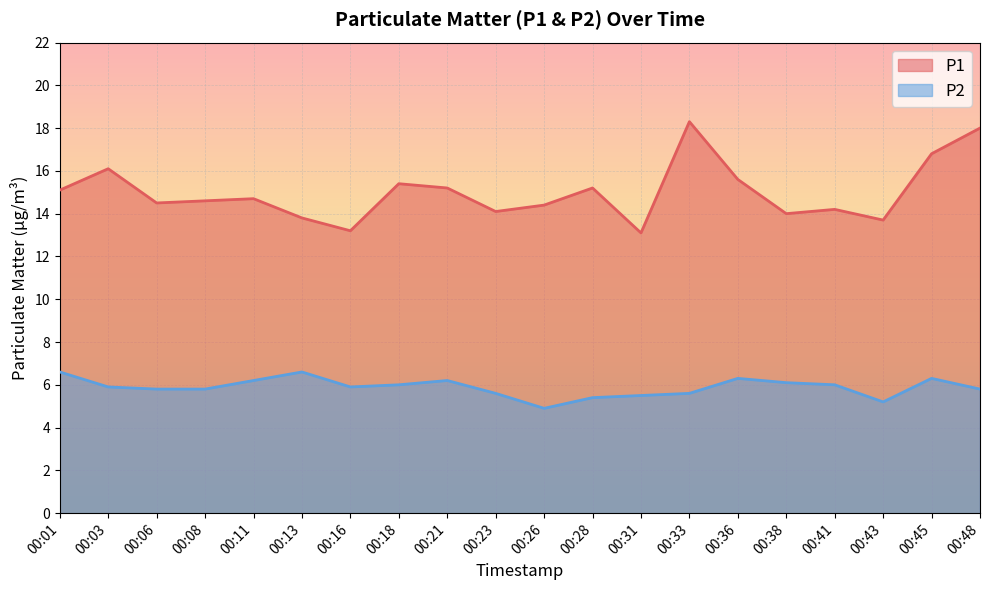

At which category is the sum across all series the highest?

00:33